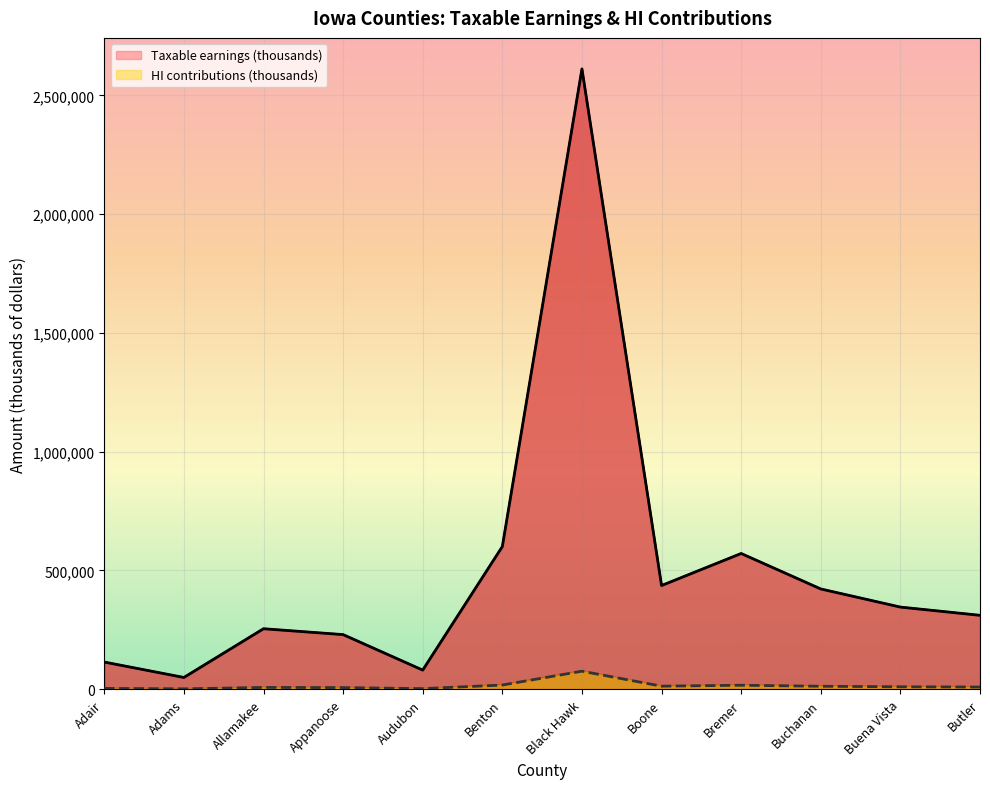

What is the sum of the Taxable earnings (thousands) values at Appanoose and Audubon?

310133